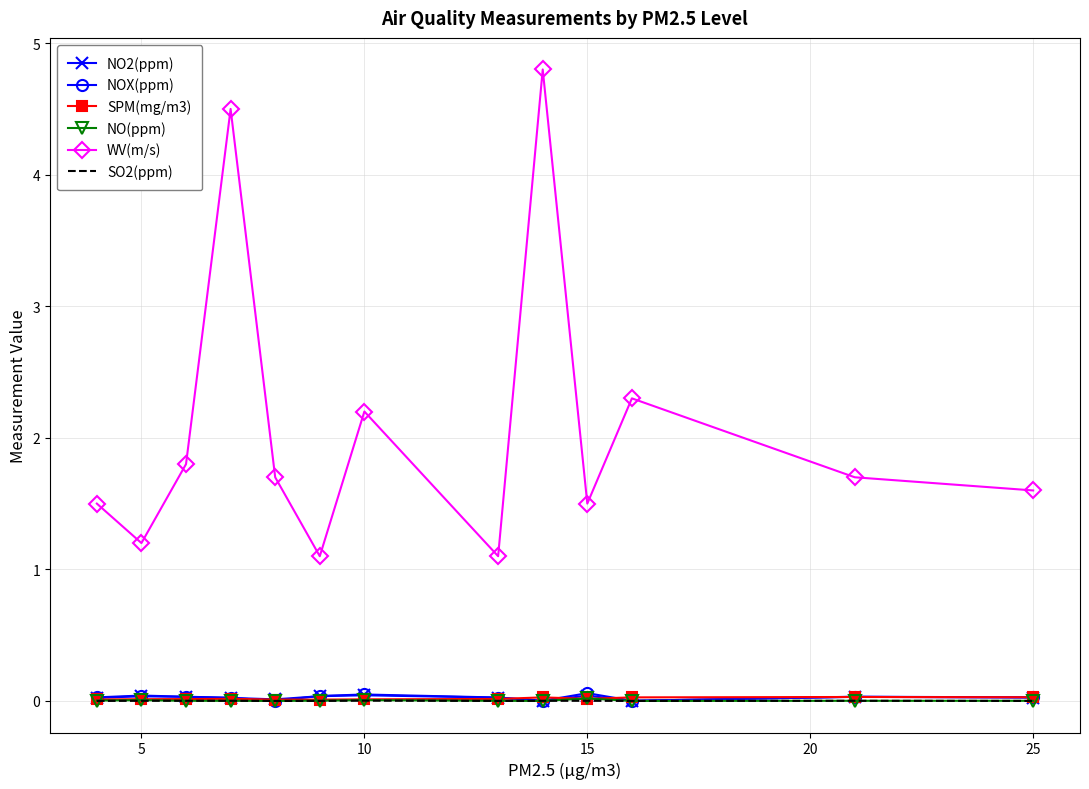

True or false: WV(m/s) and SPM(mg/m3) intersect in this chart.

False